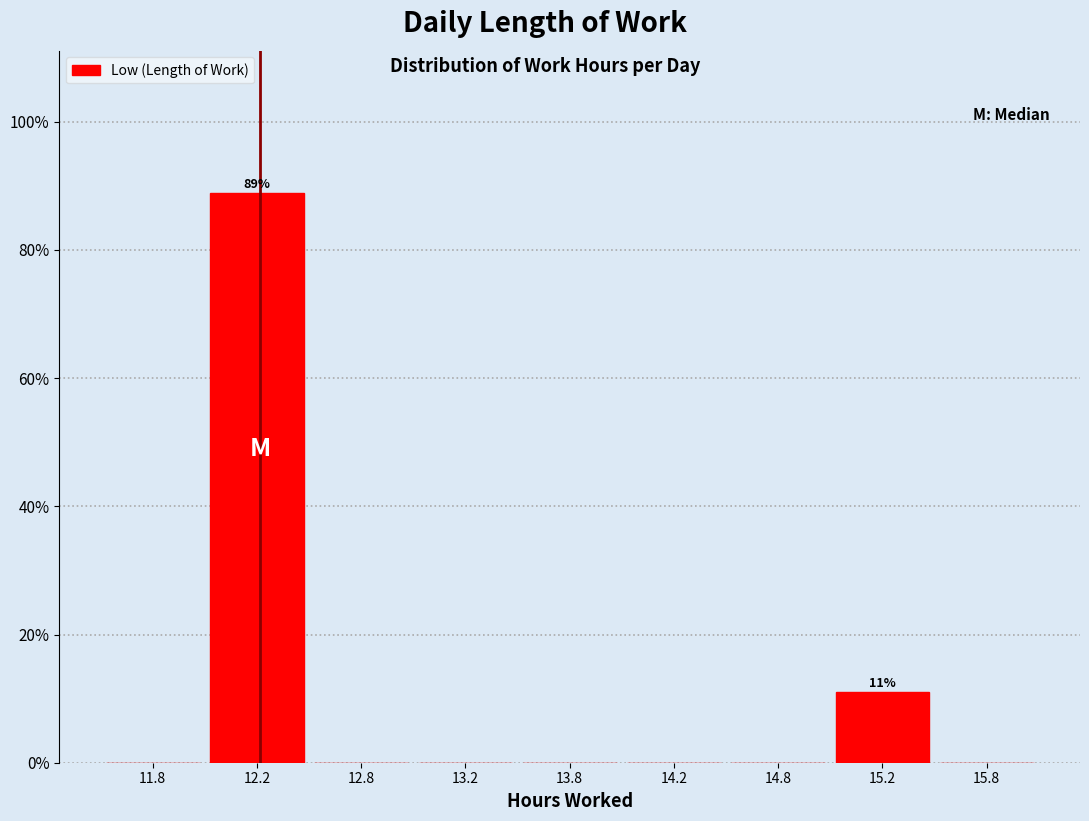

Reading right to left, extract all data points from this chart.

15.8=0.0	15.2=11.1	14.8=0.0	14.2=0.0	13.8=0.0	13.2=0.0	12.8=0.0	12.2=88.9	11.8=0.0